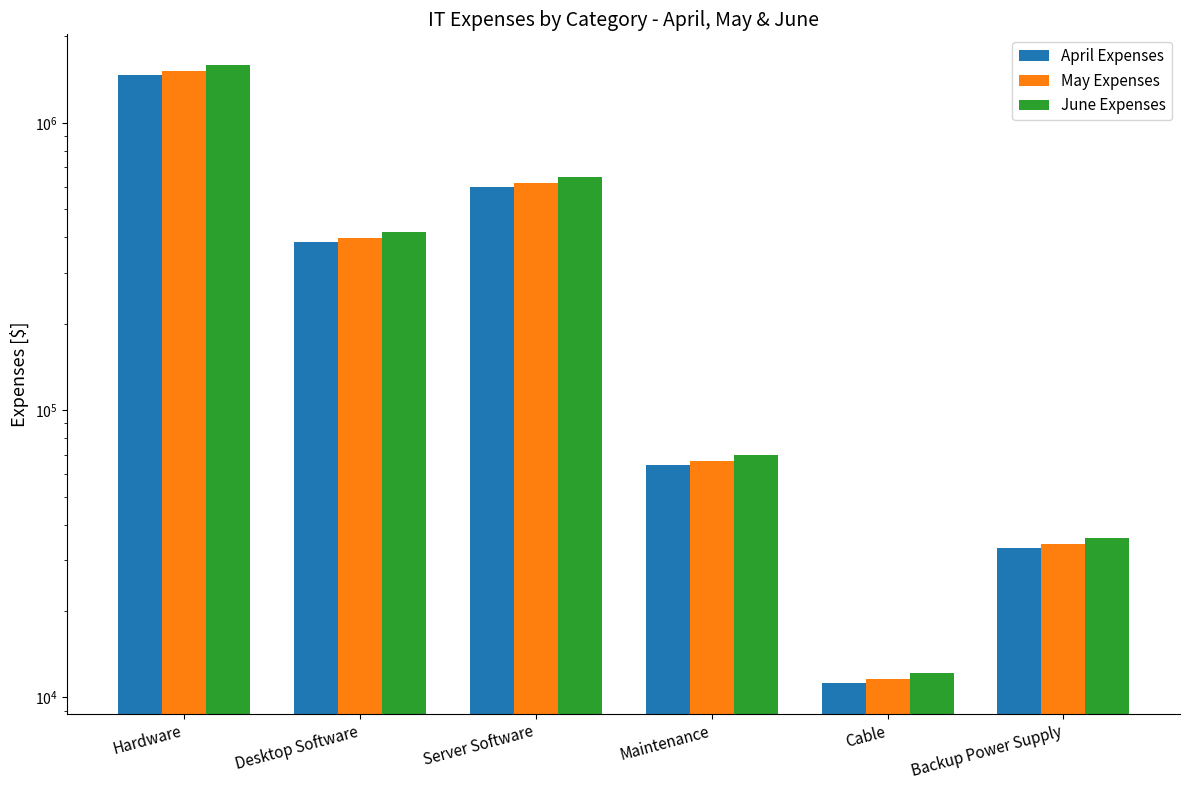

What is the total value across all series at Cable?

34973.3